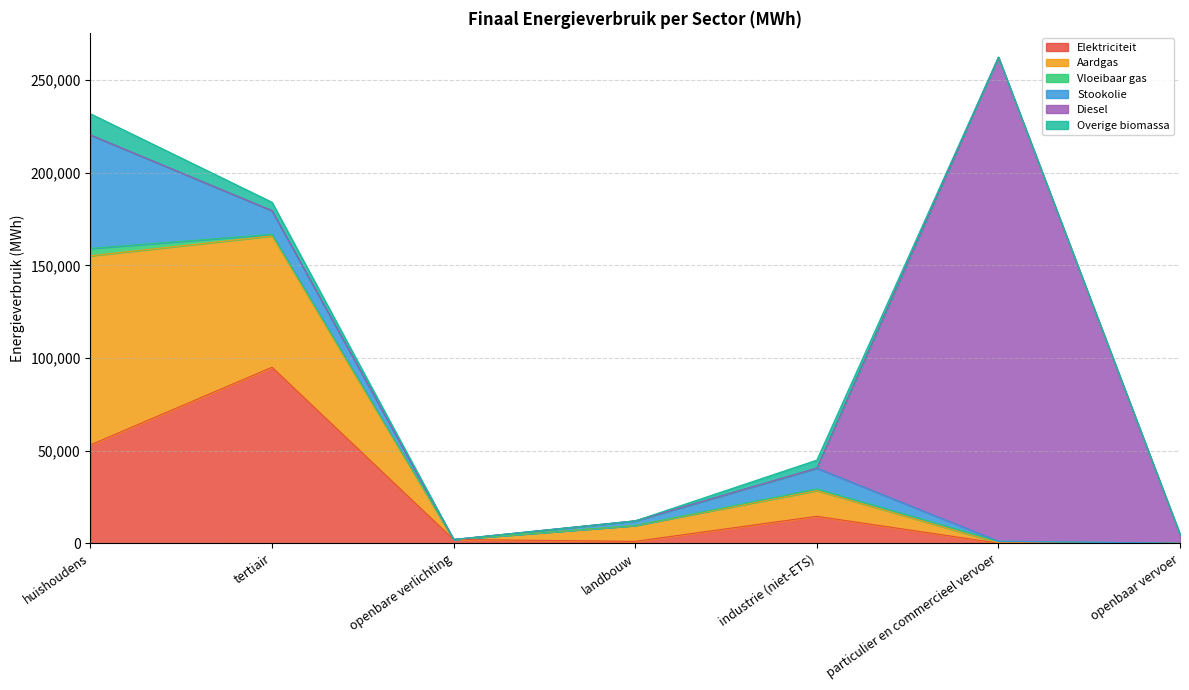

What is the label of the 7th point from the right?

huishoudens